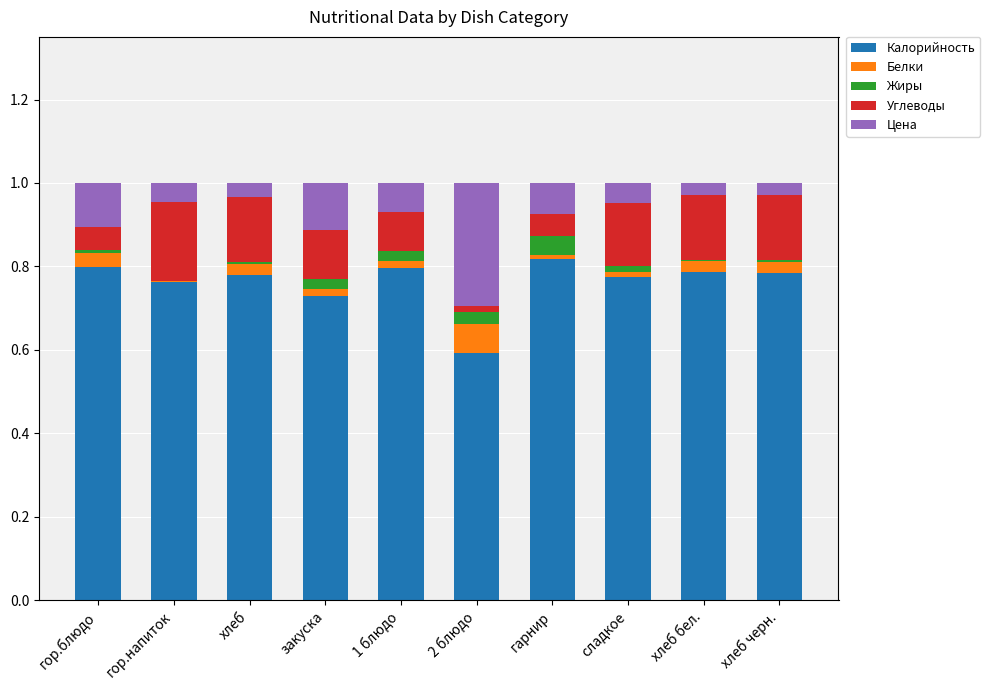

The Калорийность series shows 0.2 at хлеб. True or false?

False